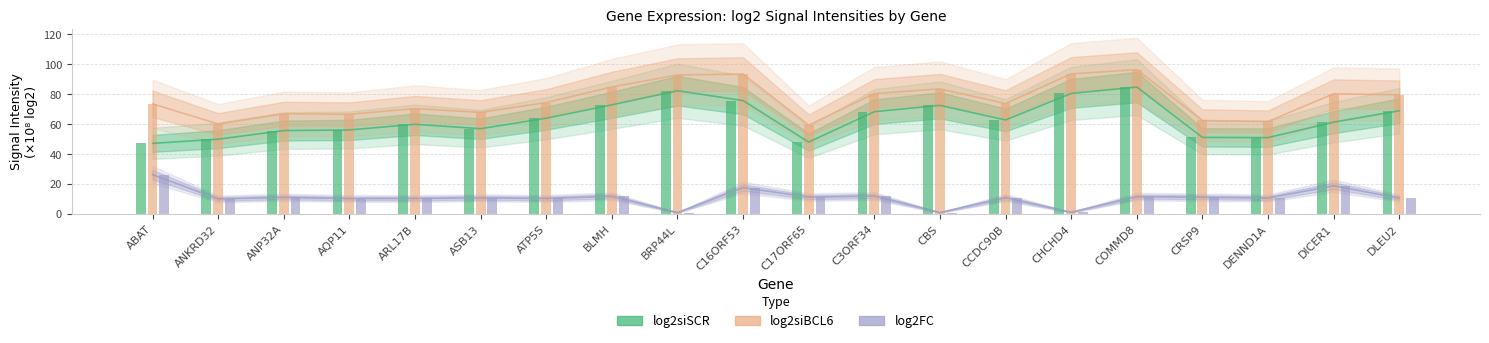

True or false: log2FC has a value of 17.7 at C16ORF53.

True